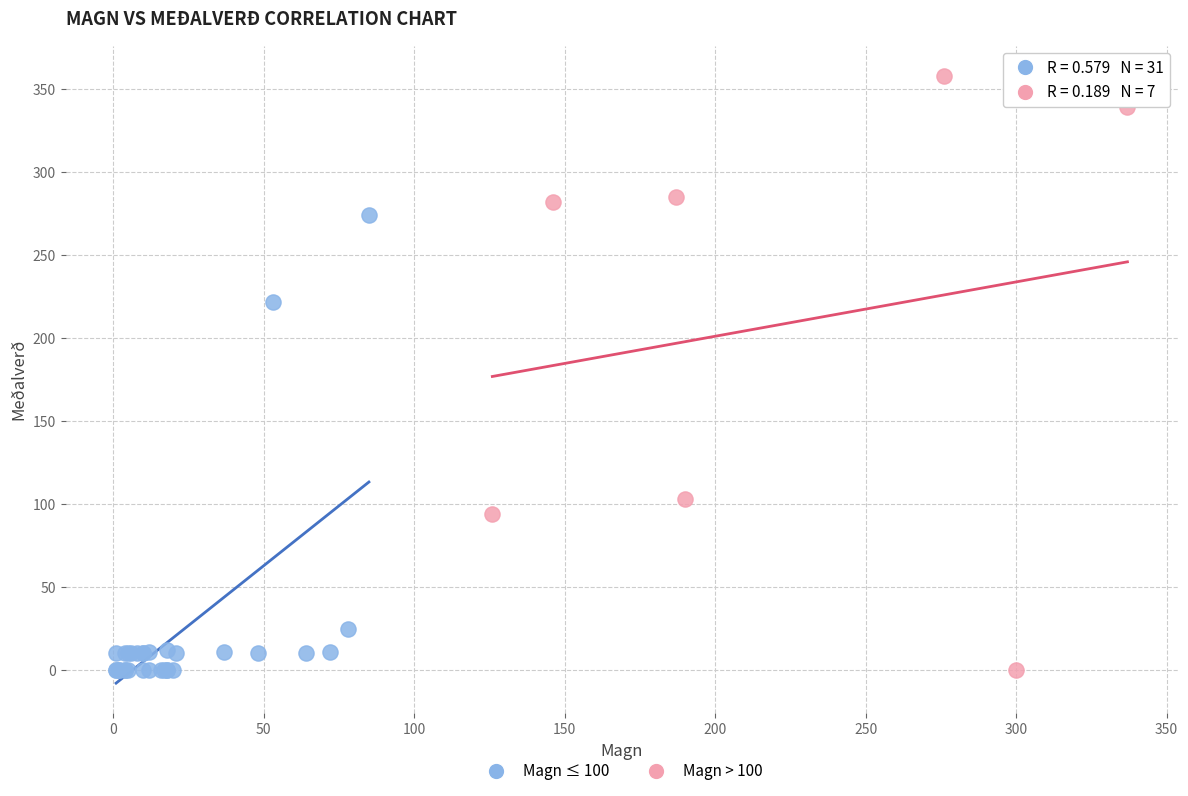

Which series reaches the maximum Y coordinate?

Magn > 100